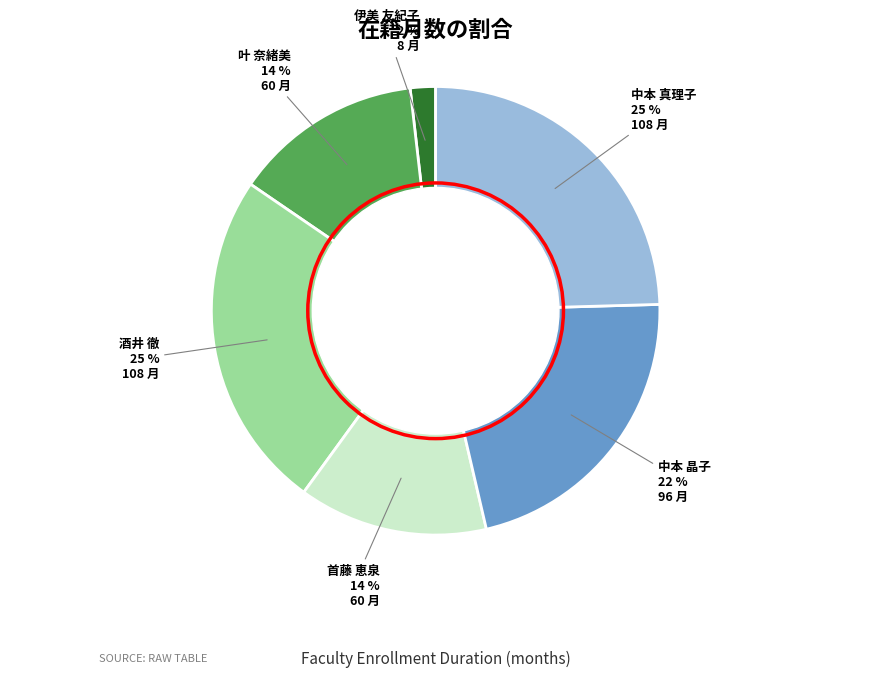

Is there any slice that represents more than half of the pie?

No